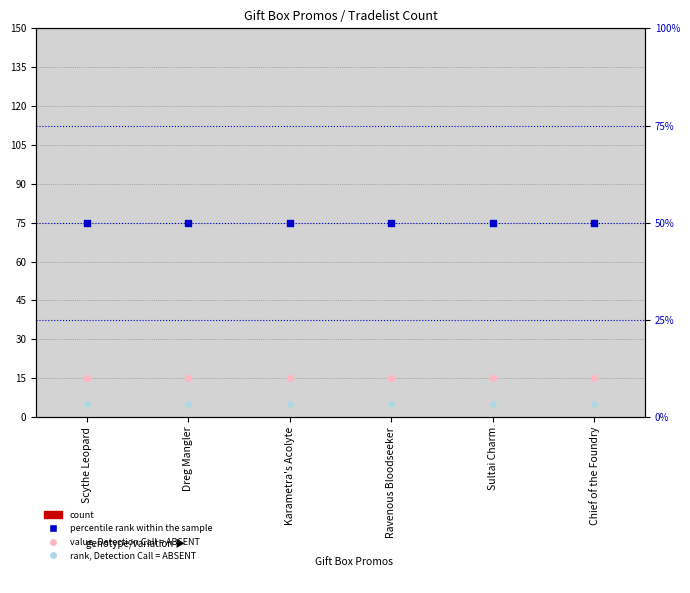

At how many categories does at least one series exceed 18?

6